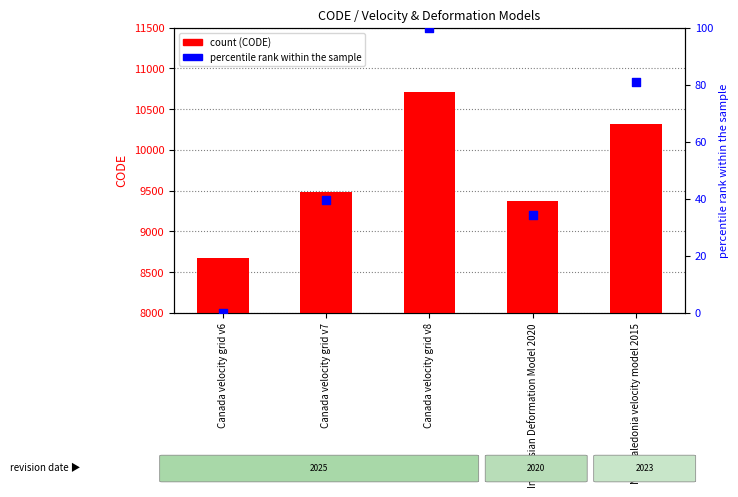

Which series reaches the minimum Y coordinate?

percentile rank